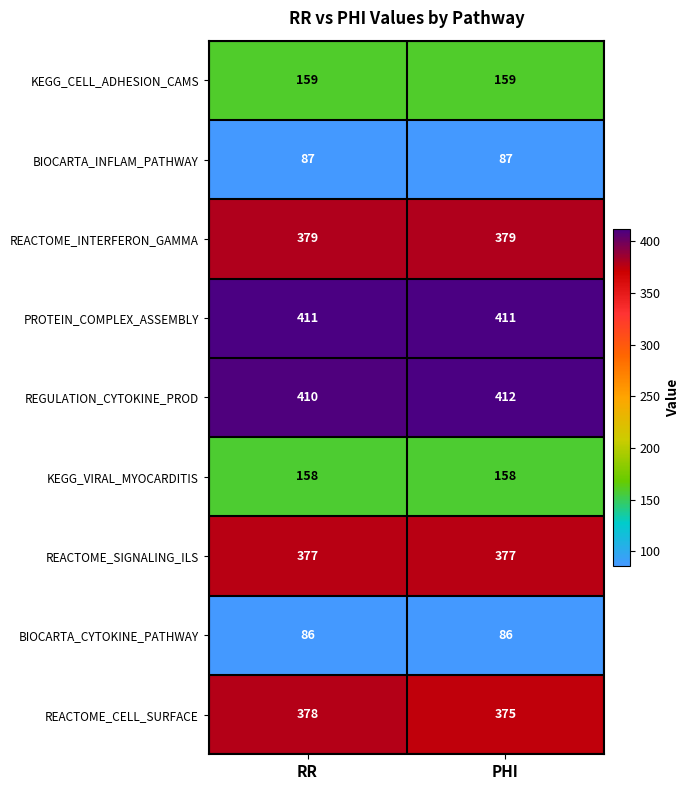

At which category is the sum across all series the highest?

RR